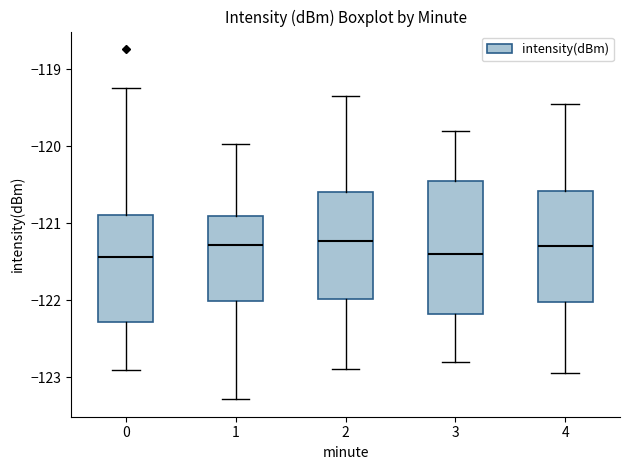

Reading left to right, transcribe this box plot: for each box, give where its median line is, the range the box spans, and where its two whiskers end, as read against the y-axis. The values are not printed on the chart, so give them approximately, as read against the axis.

0: median -121.4, box -122.3 to -120.9, whiskers -122.9 to -119.2
1: median -121.3, box -122.0 to -120.9, whiskers -123.3 to -120.0
2: median -121.2, box -122.0 to -120.6, whiskers -122.9 to -119.3
3: median -121.4, box -122.2 to -120.4, whiskers -122.8 to -119.8
4: median -121.3, box -122.0 to -120.6, whiskers -122.9 to -119.4